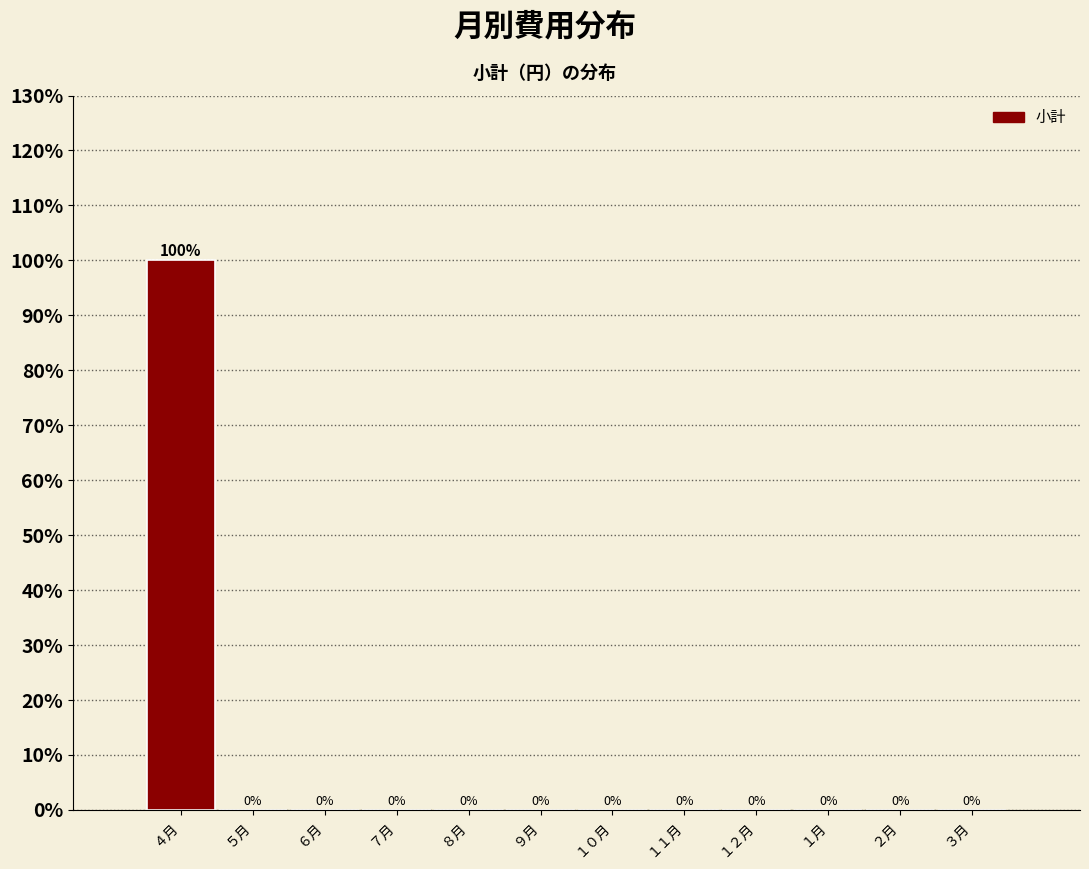

Reading left to right, list all the values displayed in this chart.

４月=100	５月=0	６月=0	７月=0	８月=0	９月=0	１０月=0	１１月=0	１２月=0	１月=0	２月=0	３月=0